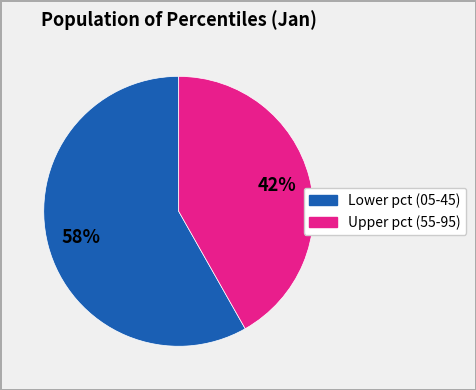

To the nearest percent, what is the average slice percentage?

50%